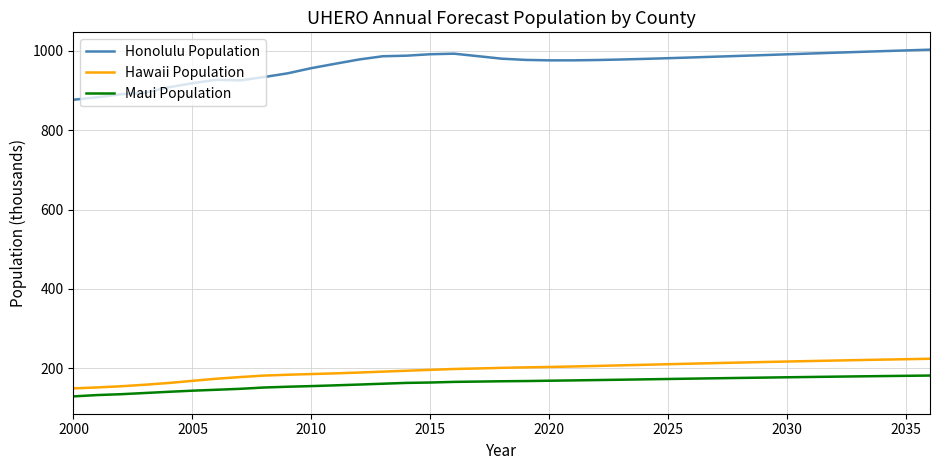

What is the difference between the maximum and minimum values in the Maui Population series?

52.5